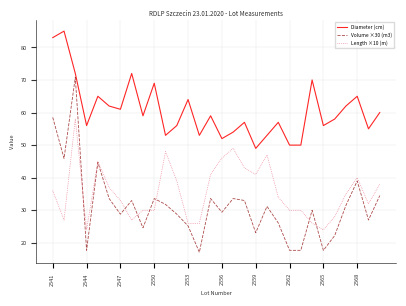

True or false: Diameter (cm) and Length ×10 (m) intersect in this chart.

False